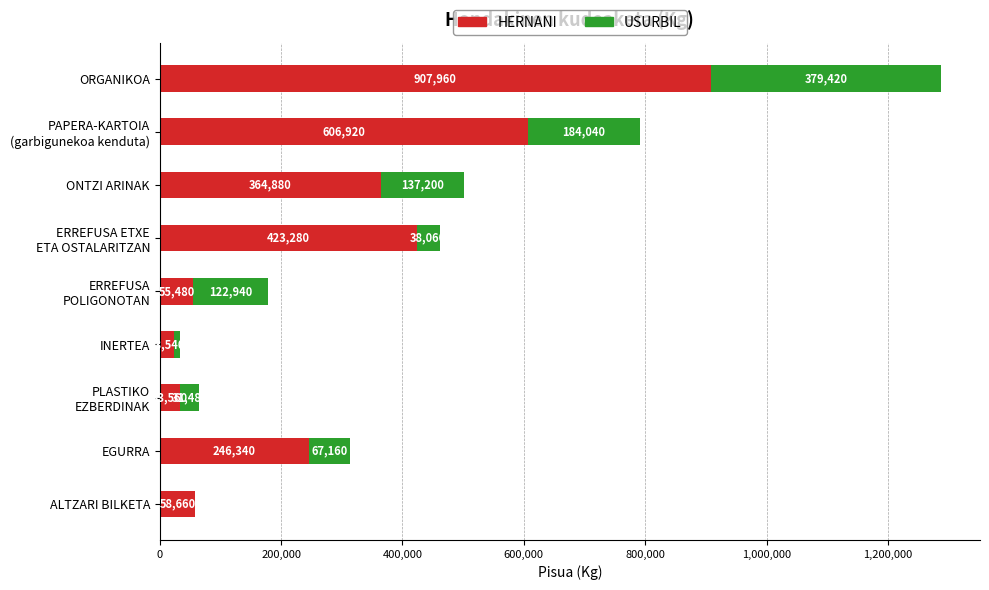

What is the sum of all HERNANI values?

2720620